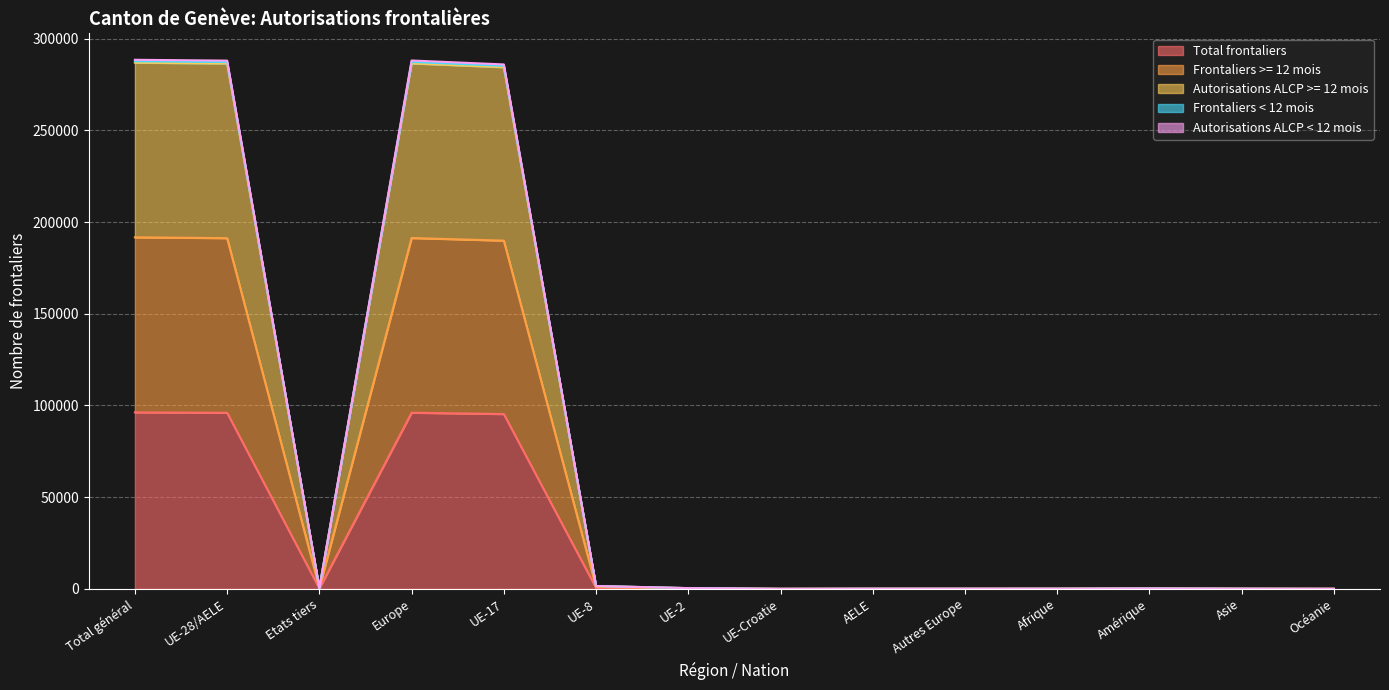

What is the minimum value shown in the chart?

2